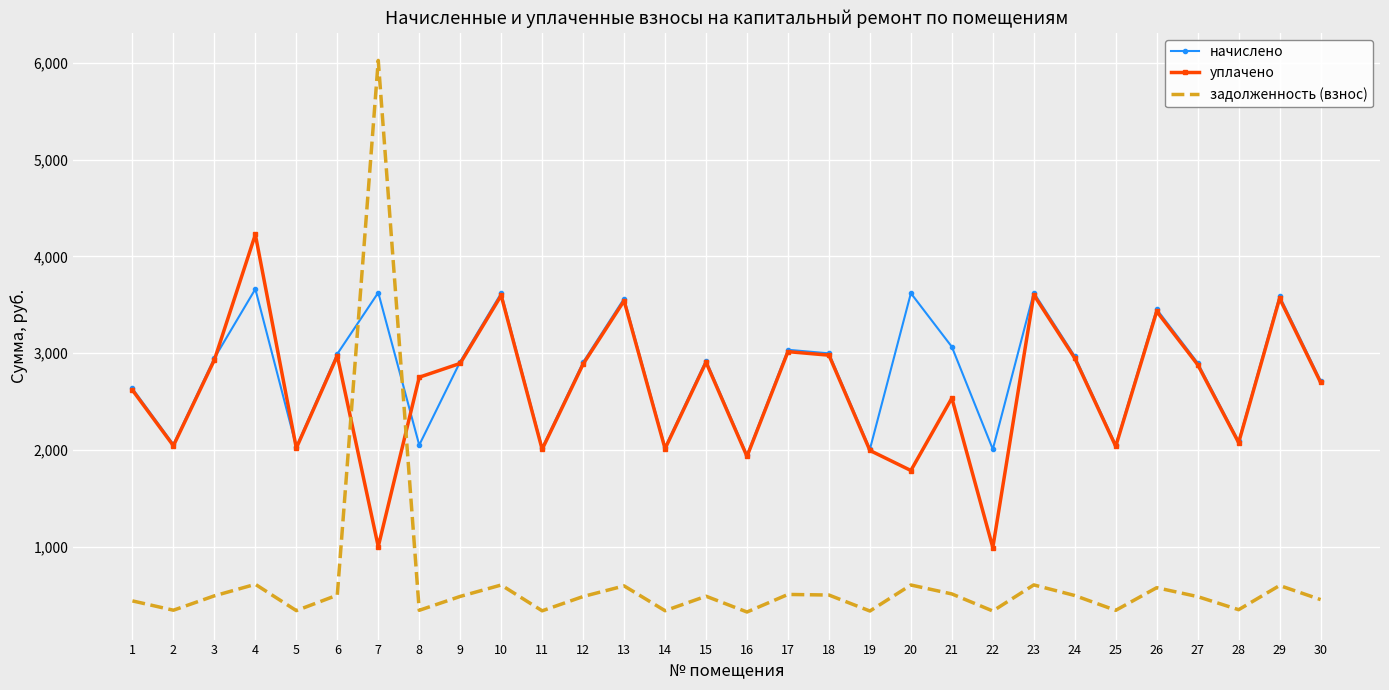

Which series has the widest spread of values?

задолженность (взнос)